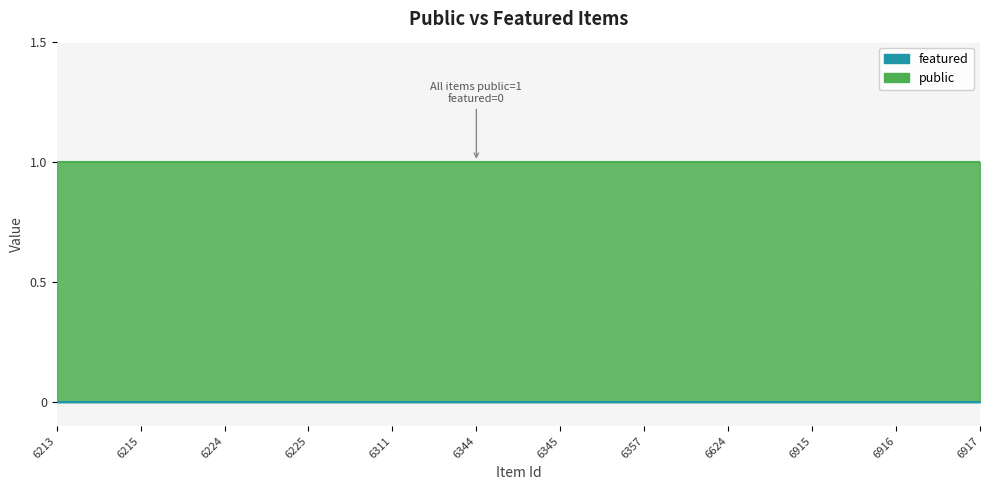

Rank the categories by public value from lowest to highest.

6213, 6215, 6224, 6225, 6311, 6344, 6345, 6357, 6624, 6915, 6916, 6917